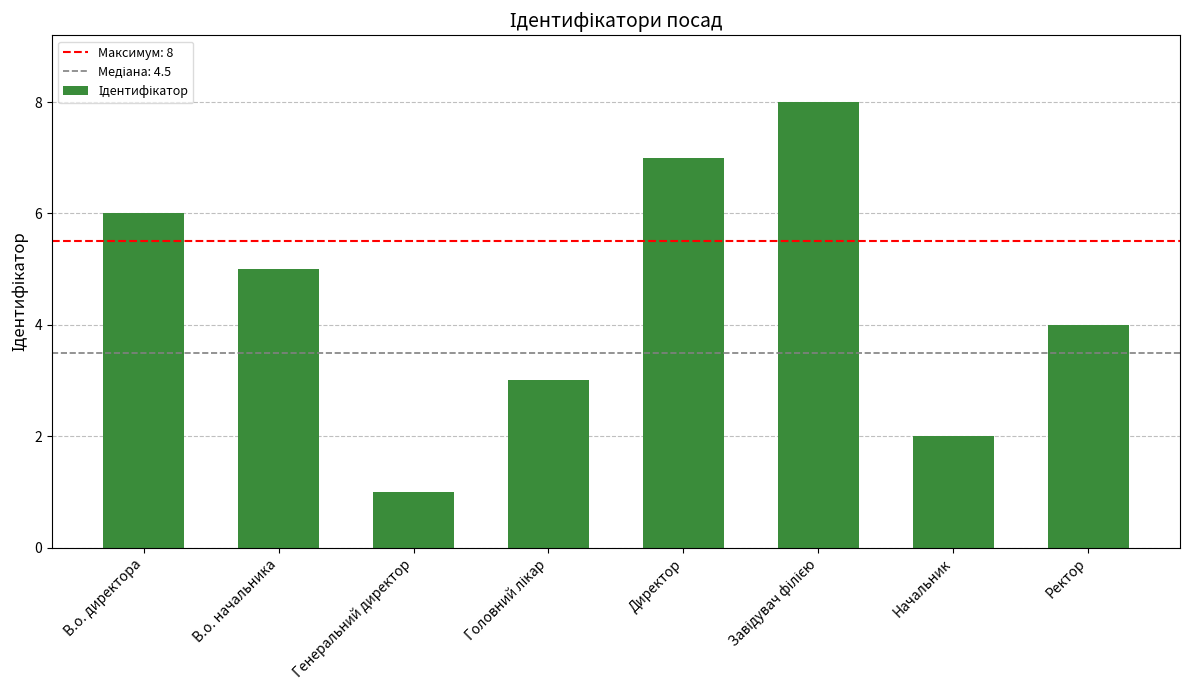

What is the difference between the maximum and minimum values?

7